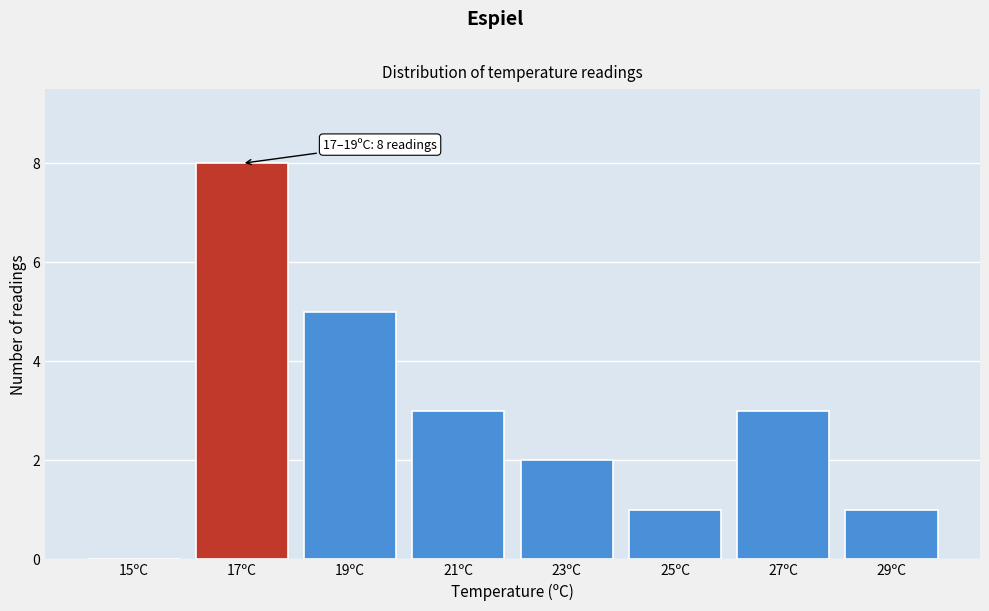

Reading left to right, extract all data points from this chart.

15ºC=0	17ºC=8	19ºC=5	21ºC=3	23ºC=2	25ºC=1	27ºC=3	29ºC=1